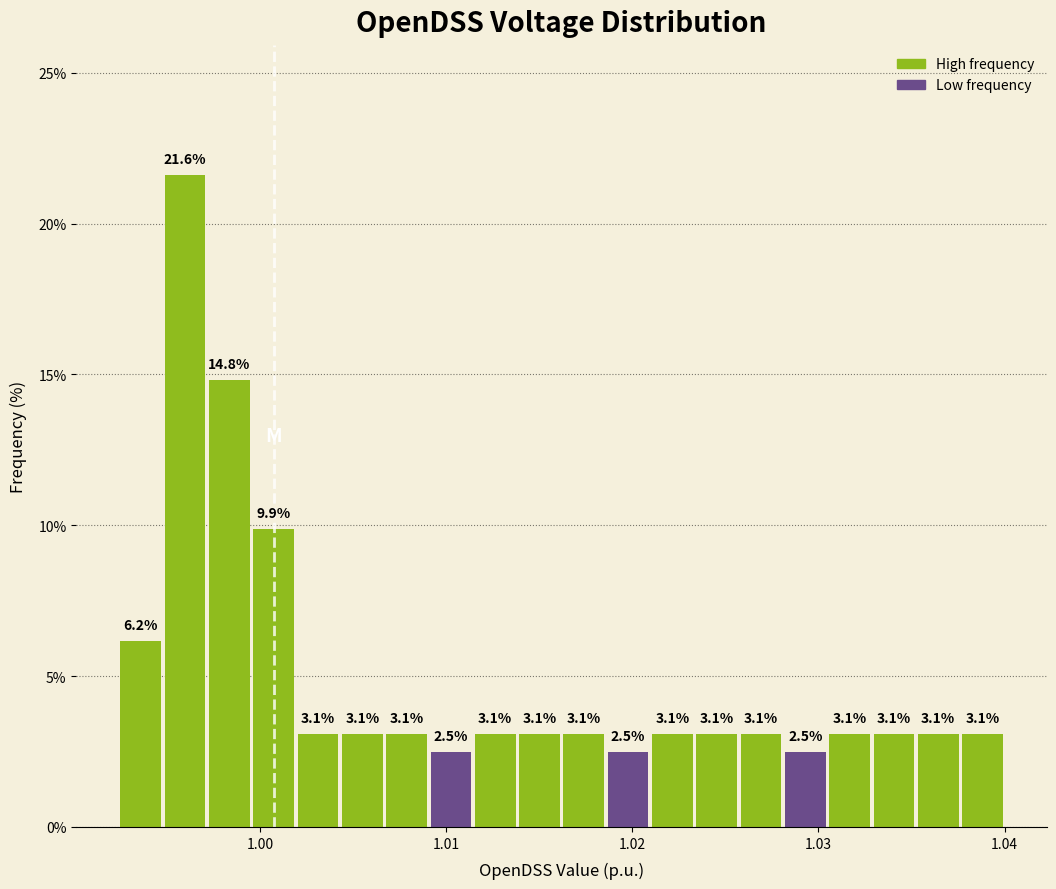

Read against the x-axis, roughly where is the centre of the tallest bar?

0.996